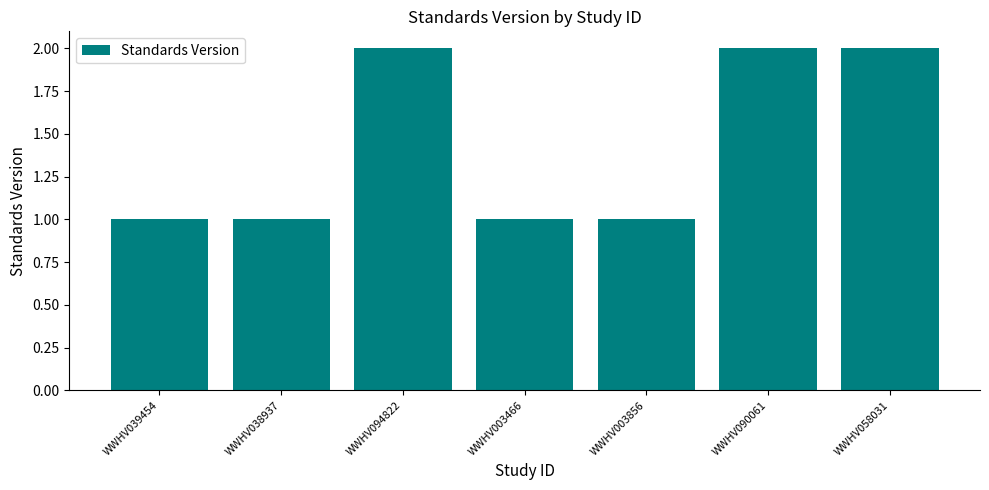

What is the value of the 5th bar from the left?

1